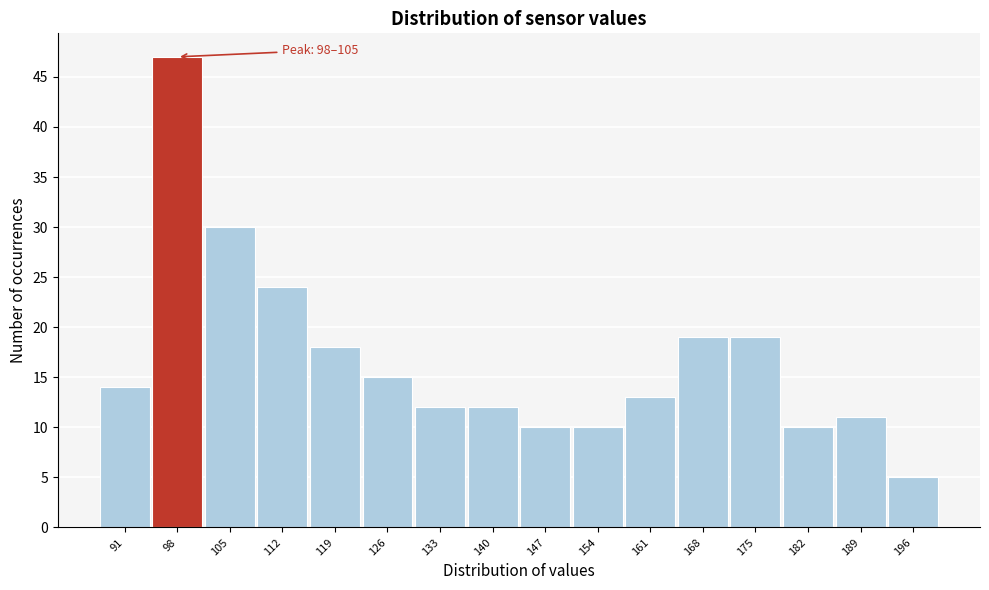

Reading right to left, transcribe all the data shown in this chart.

5	11	10	19	19	13	10	10	12	12	15	18	24	30	47	14